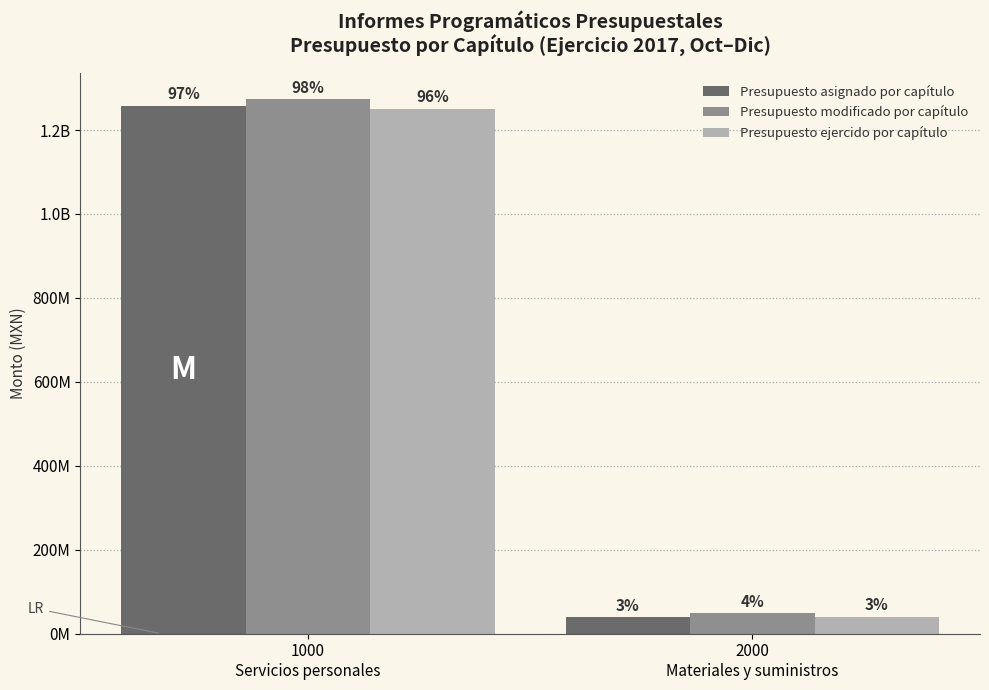

Reading right to left, extract all data points from this chart.

Presupuesto asignado por capítulo: 2000
Materiales y suministros=39168407.0	1000
Servicios personales=1257870893.0
Presupuesto modificado por capítulo: 2000
Materiales y suministros=48094494.9	1000
Servicios personales=1272855537.9
Presupuesto ejercido por capítulo: 2000
Materiales y suministros=40715321.1	1000
Servicios personales=1250657508.7